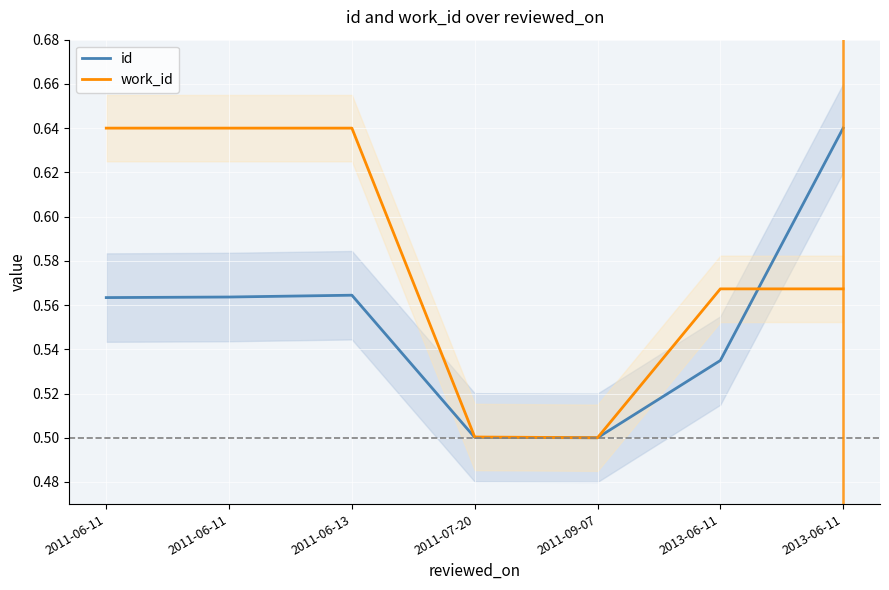

Reading left to right, list all the values displayed in this chart.

id: 2011-06-11=0.6	2011-06-11=0.6	2011-06-13=0.6	2011-07-20=0.5	2011-09-07=0.5	2013-06-11=0.5	2013-06-11=0.6
work_id: 2011-06-11=0.6	2011-06-11=0.6	2011-06-13=0.6	2011-07-20=0.5	2011-09-07=0.5	2013-06-11=0.6	2013-06-11=0.6